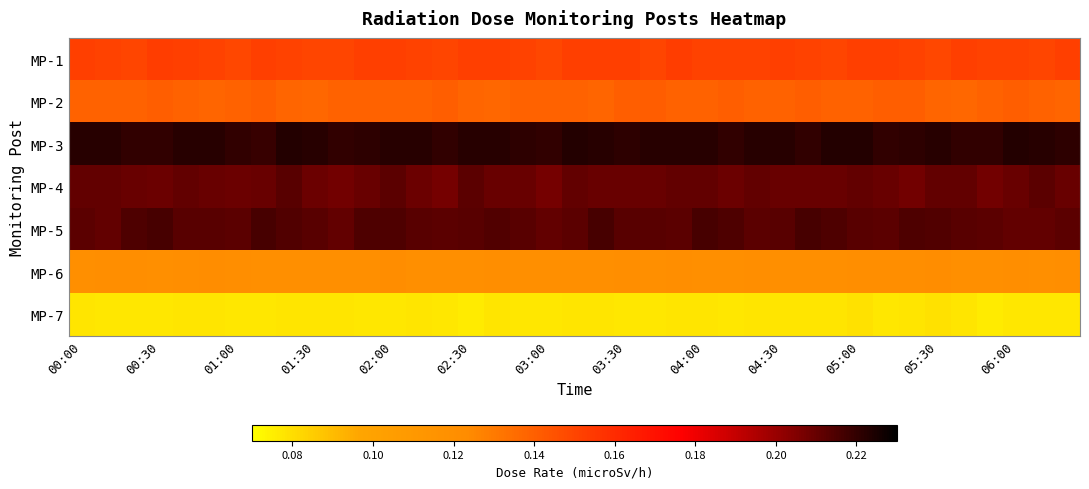

At which category is the sum across all series the highest?

02:00